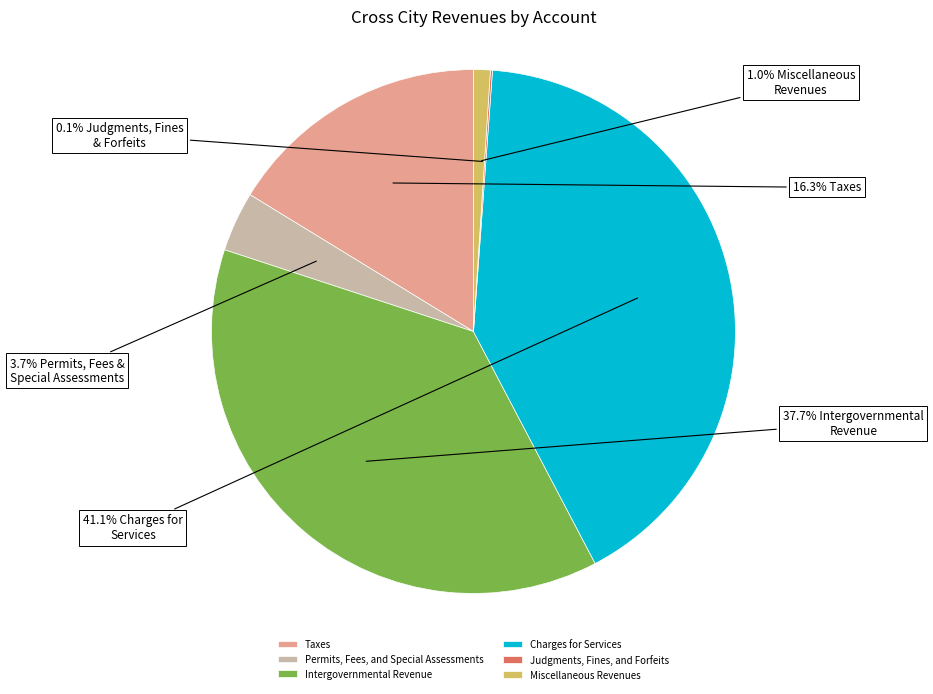

Is it true that Taxes is 26% of the pie?

False